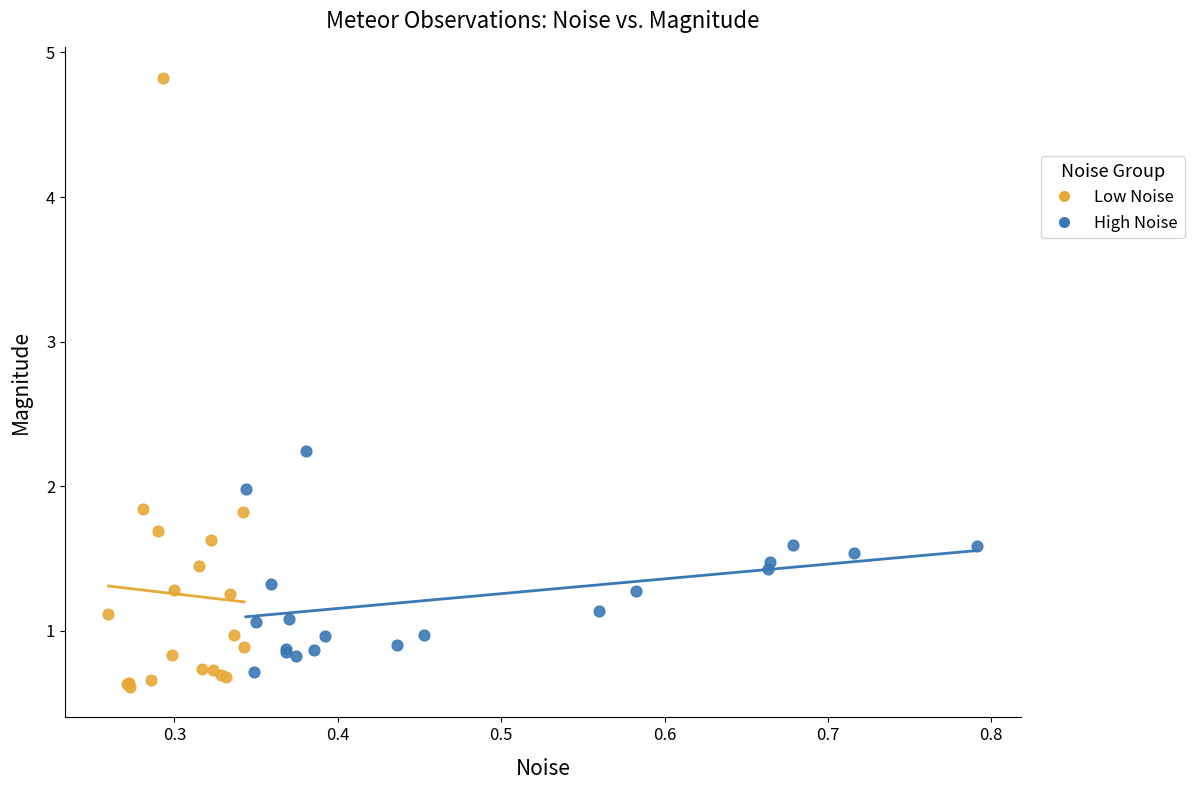

Which series reaches the maximum Y coordinate?

Low Noise